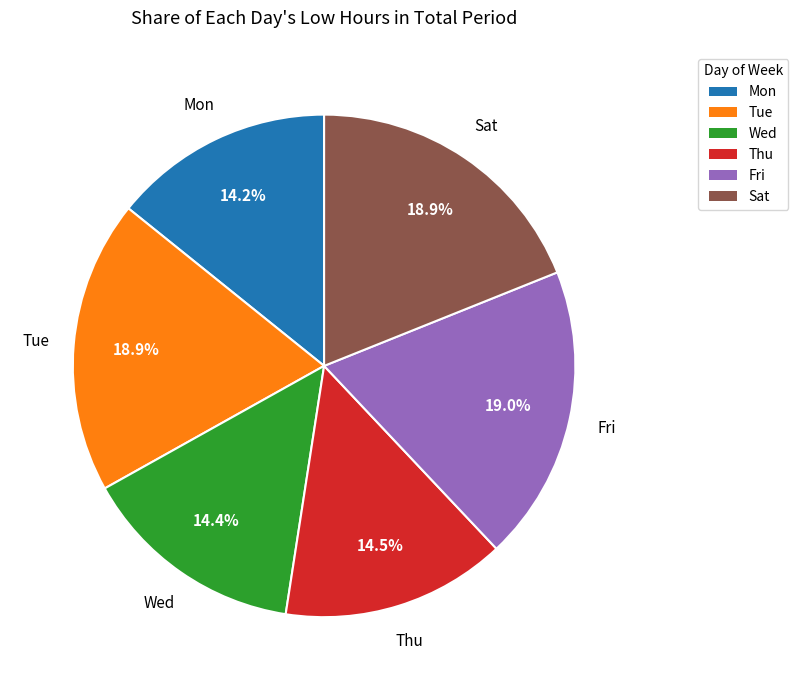

Is there any slice that represents more than half of the pie?

No